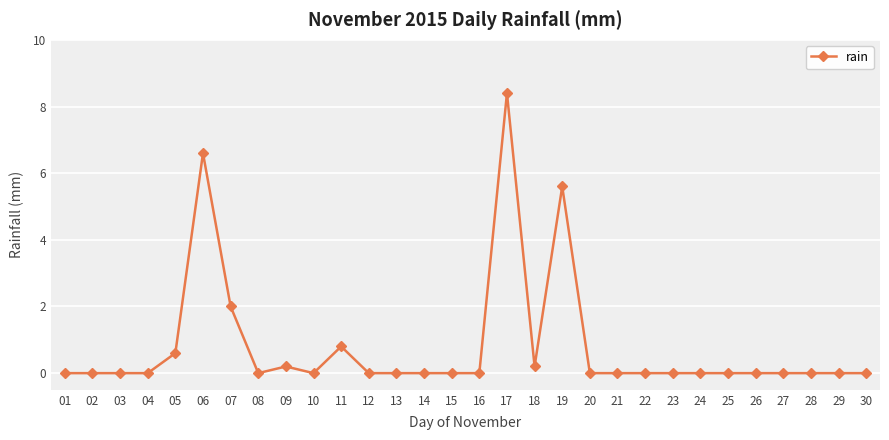

Between 06 and 18, which is larger?

06